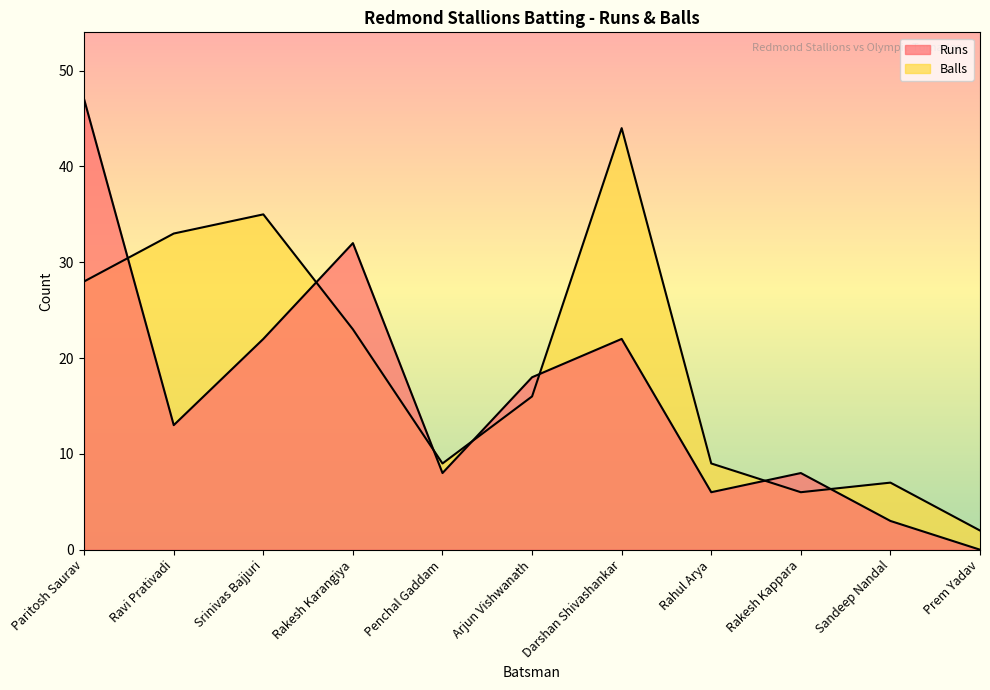

At how many categories does at least one series exceed 10?

6